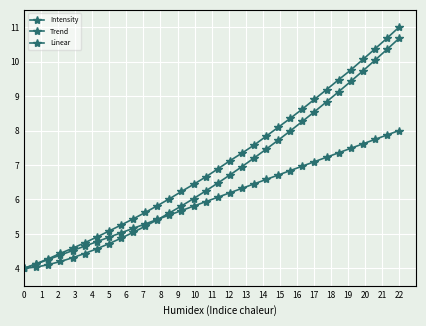

How many distinct data groups are displayed?

3